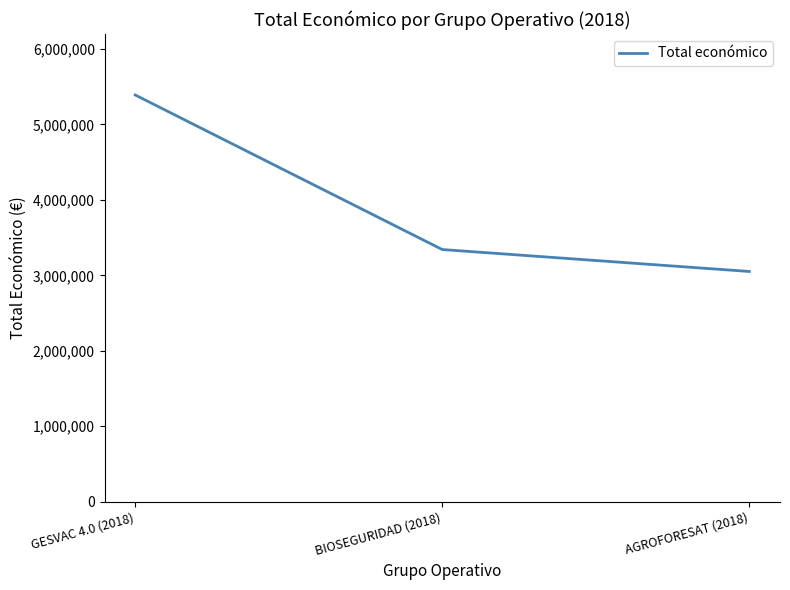

Count the number of categories in the chart.

3